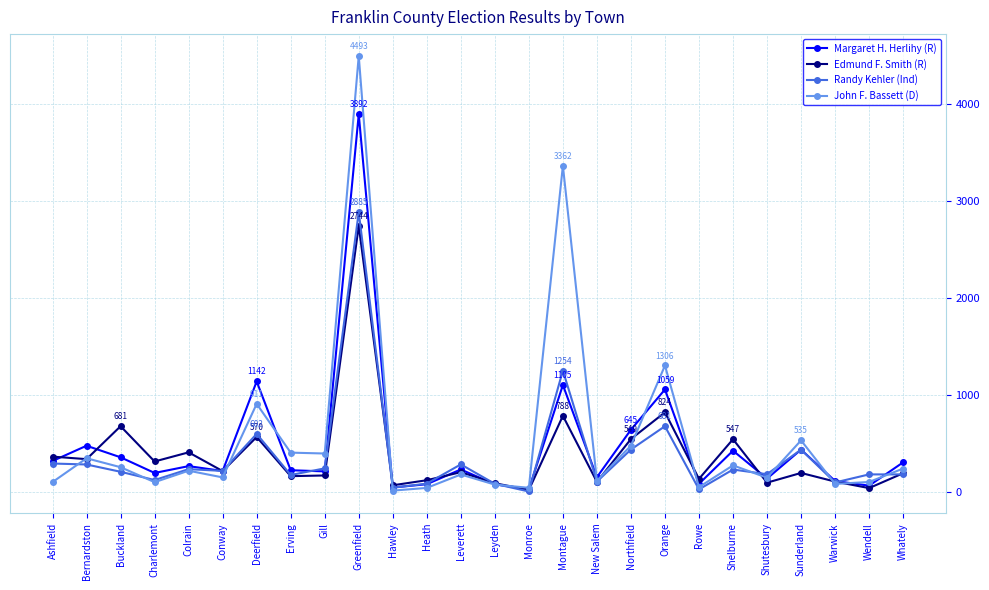

At which label is John F. Bassett (D) closest to 2255?

Orange